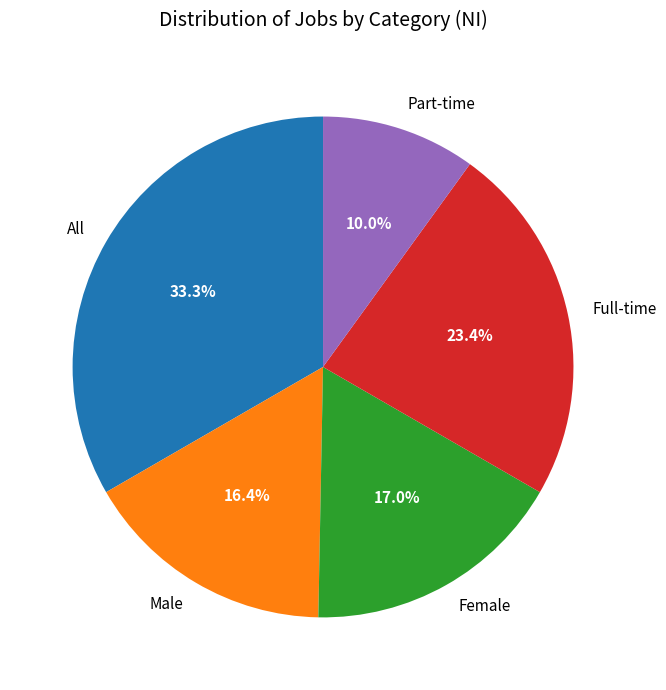

To the nearest percent, what percentage of the pie is Part-time?

10%